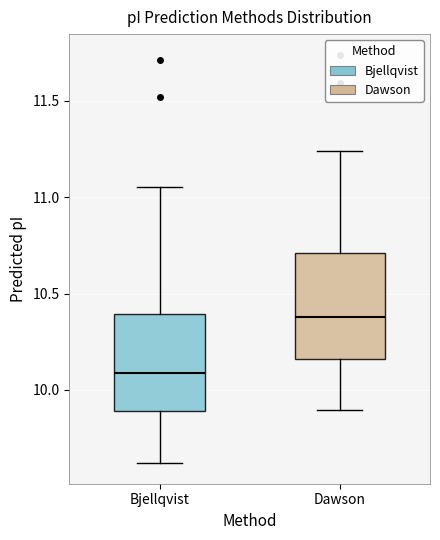

Which box's median line is the highest?

Dawson